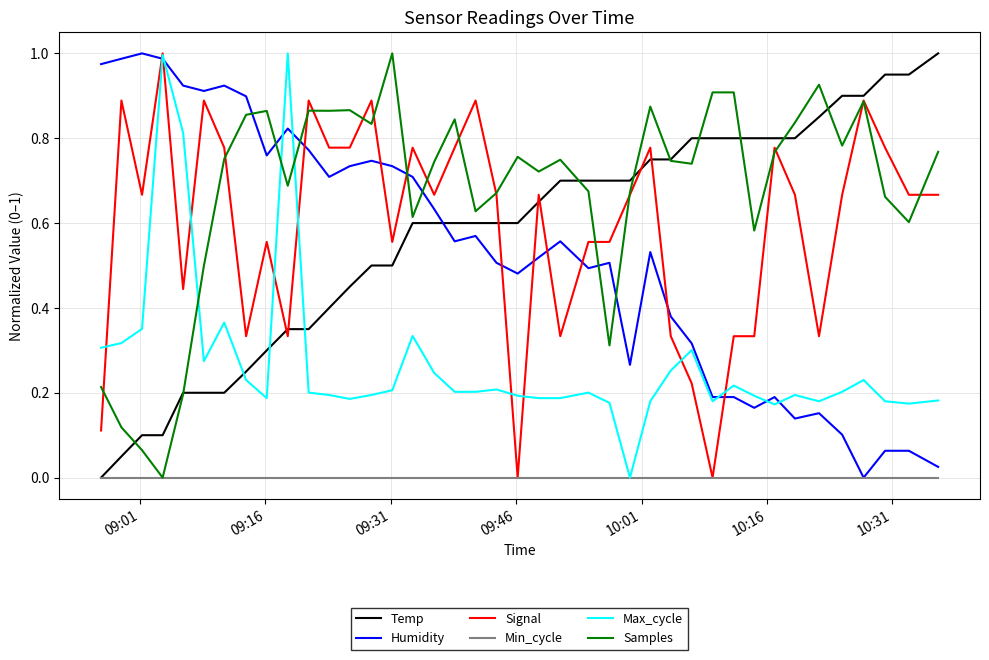

True or false: Temp and Max_cycle cross at least once.

True